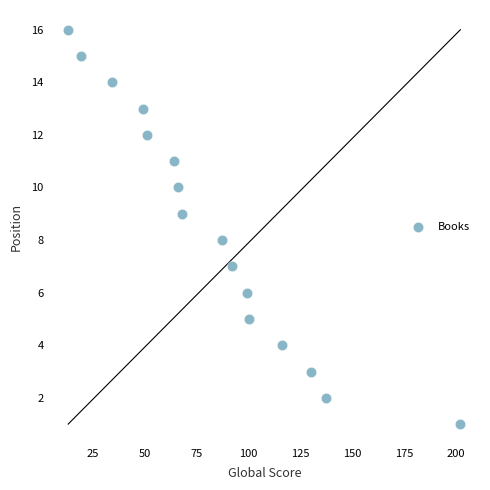

What is the range of X values (max minus min)?

189